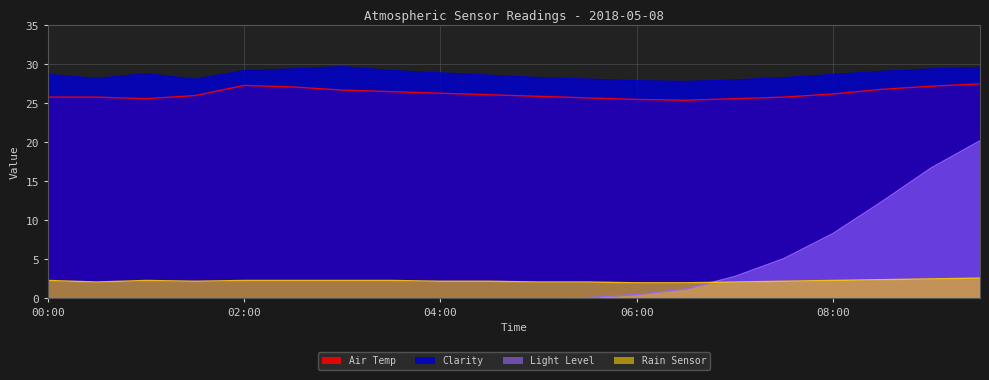

Rank the categories by Air Temp value from lowest to highest.

06:30, 06:00, 01:00, 07:00, 05:30, 00:00, 00:30, 07:30, 05:00, 01:30, 04:30, 08:00, 04:00, 03:30, 03:00, 08:30, 02:30, 09:00, 02:00, 09:30